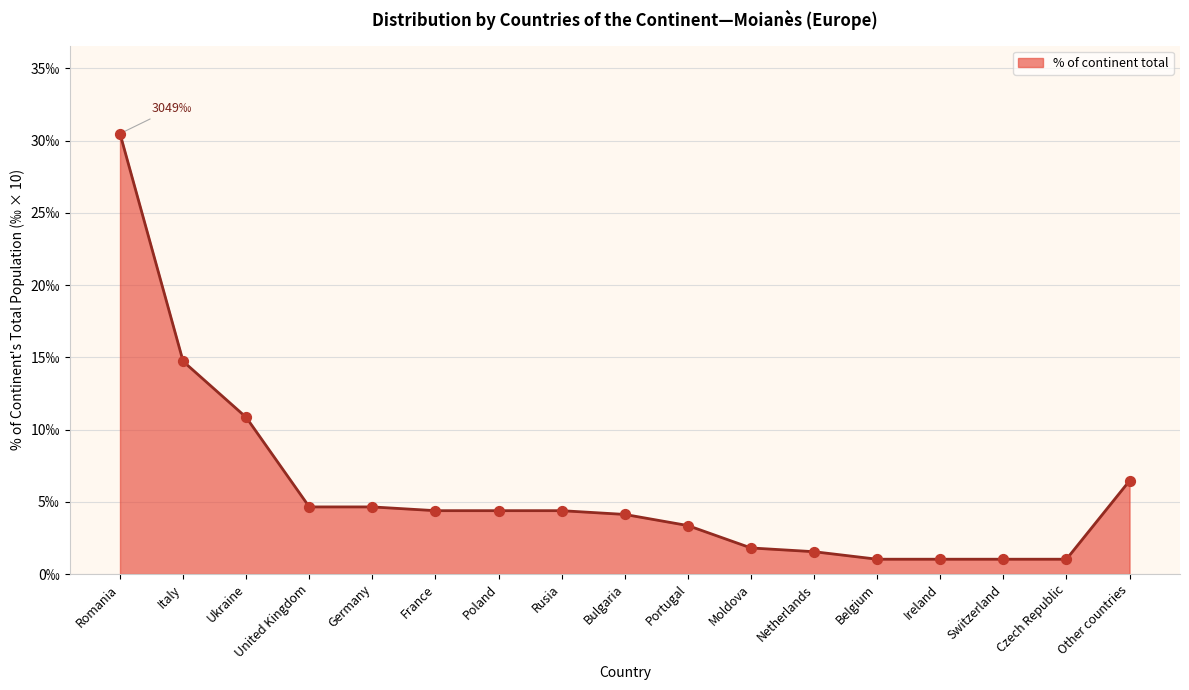

What is the change in value from France to Portugal?

-1.0